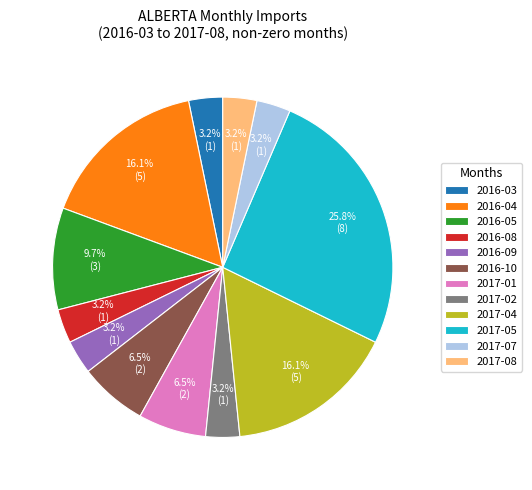

Does 2016-05 represent more than half of the total?

No